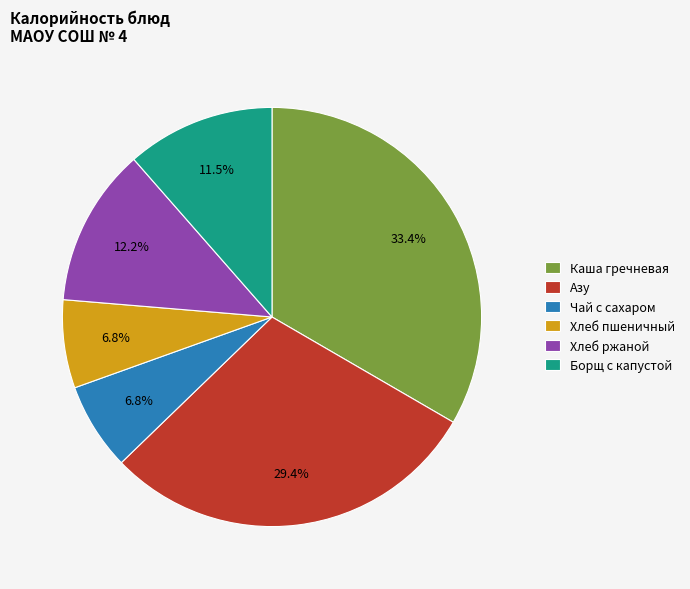

Between Азу and Каша гречневая, which is larger?

Каша гречневая